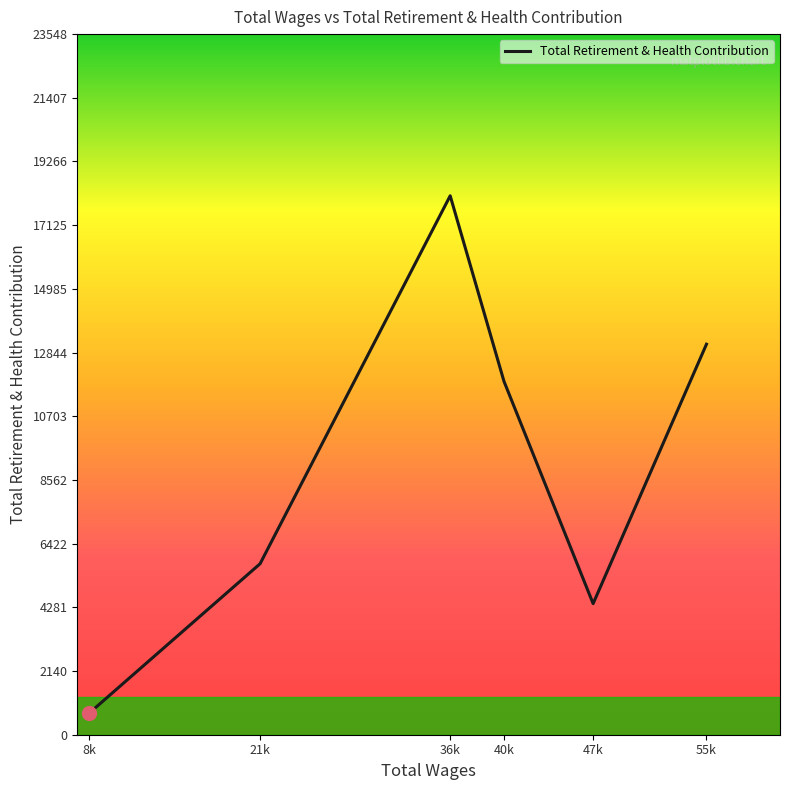

Where is the first local maximum?

36k